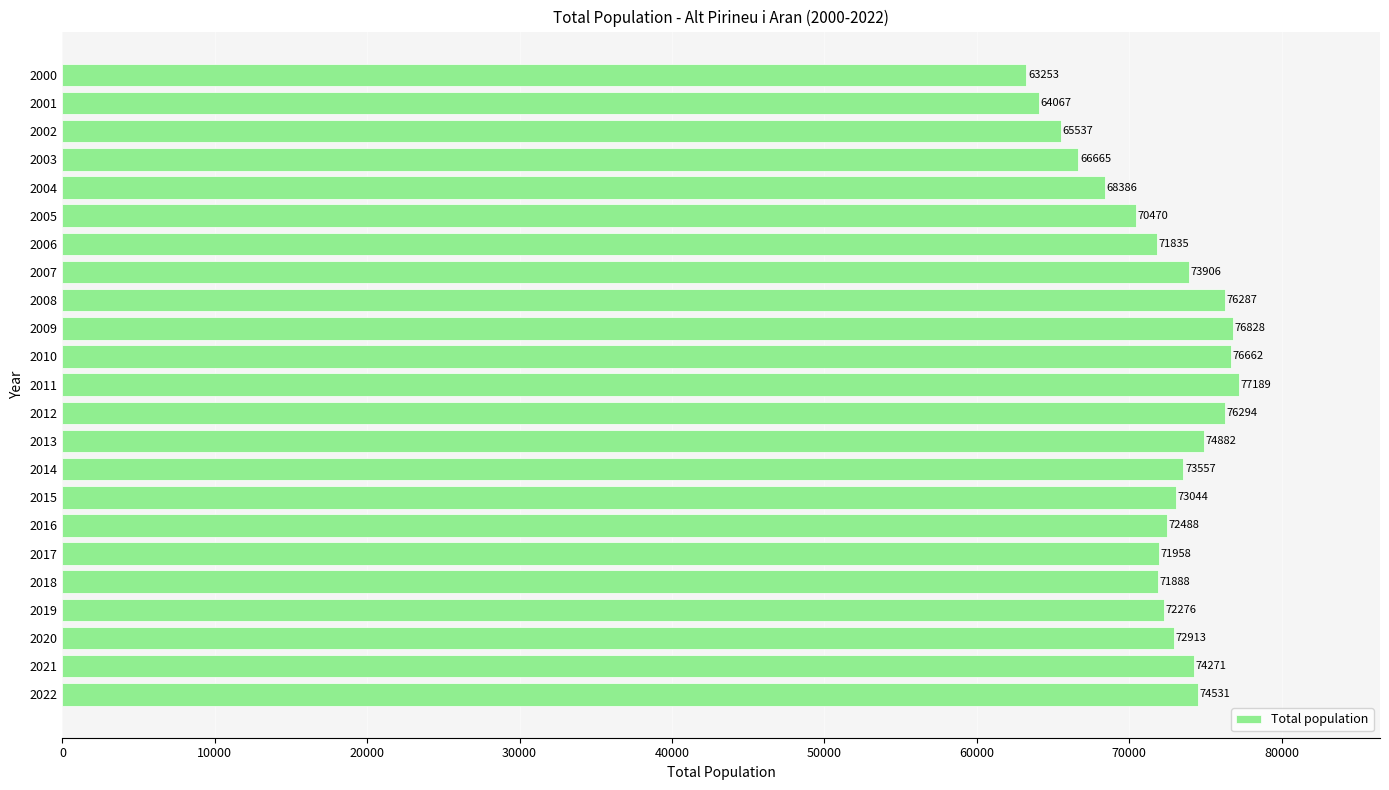

Between 2018 and 2003, which is larger?

2018